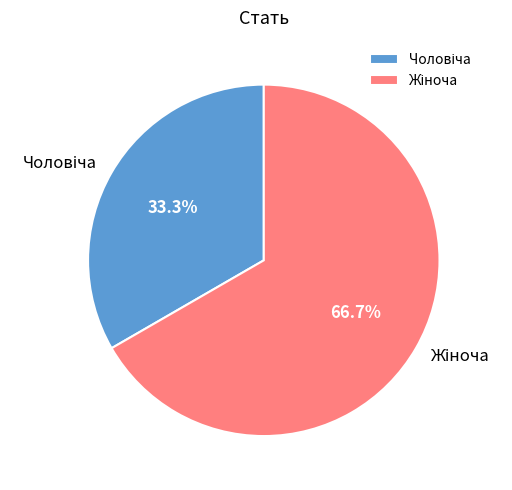

Is there a majority slice in this chart?

Yes